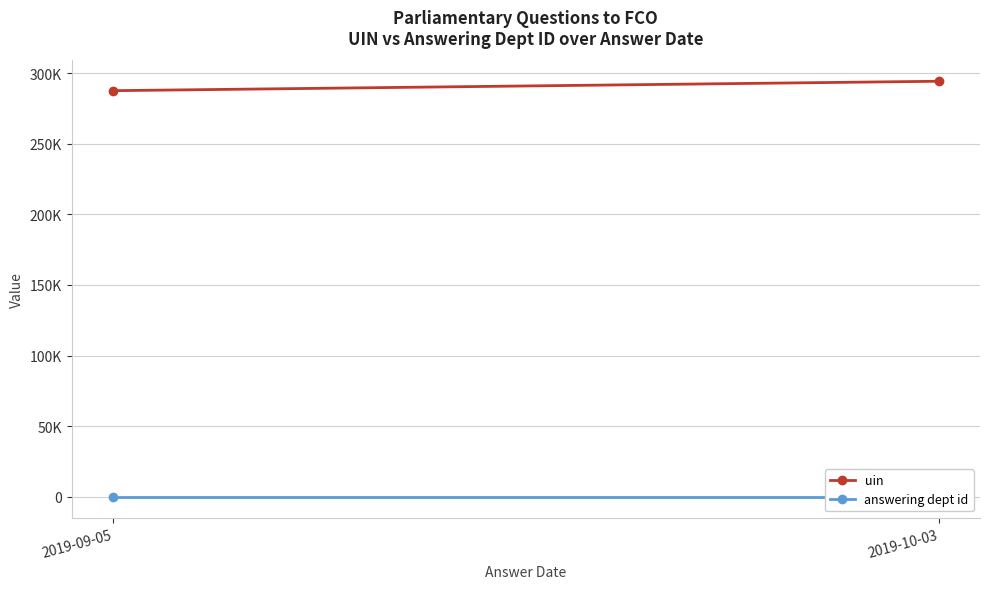

What is the label of the 2nd point from the right?

2019-09-05